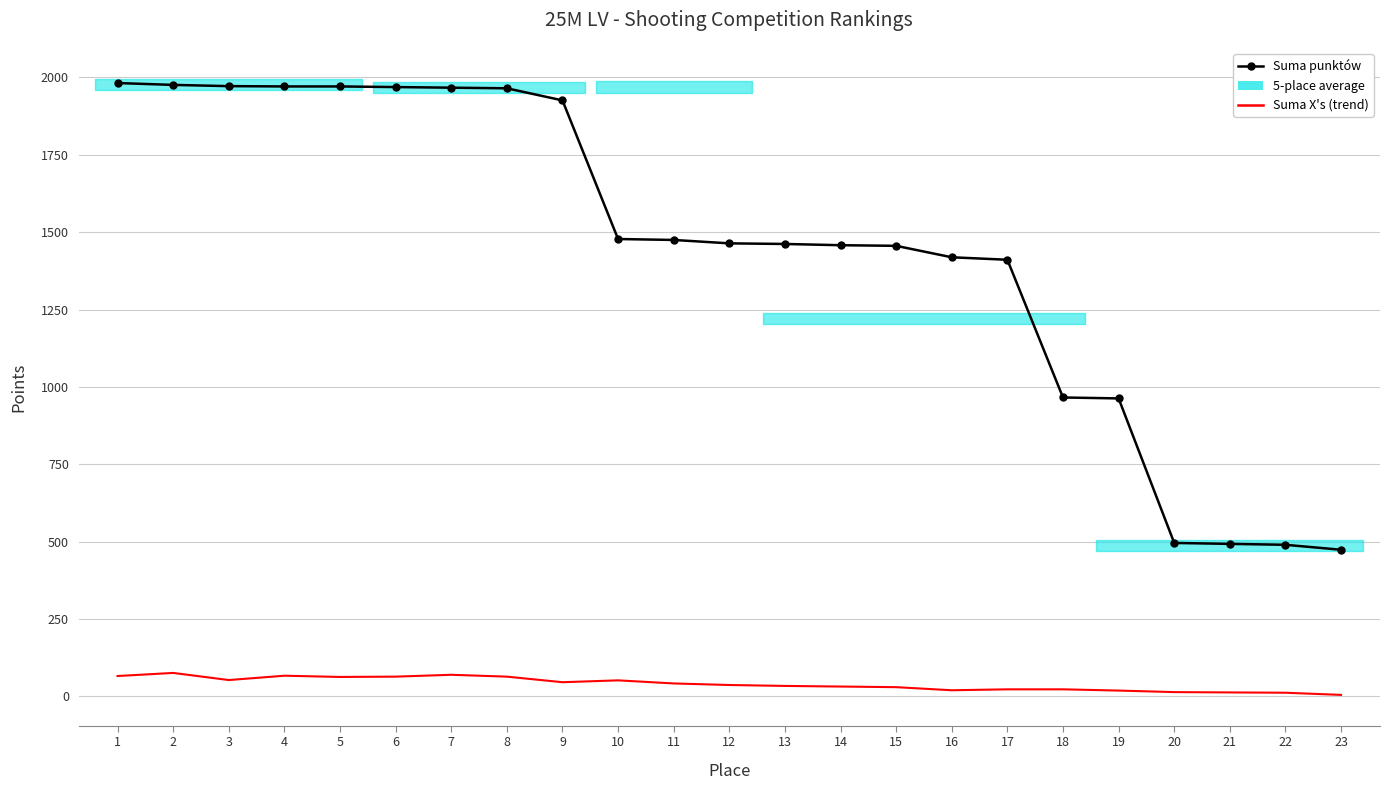

At 14, list the series in order from smallest to largest.

Suma X's (trend), Suma punktów